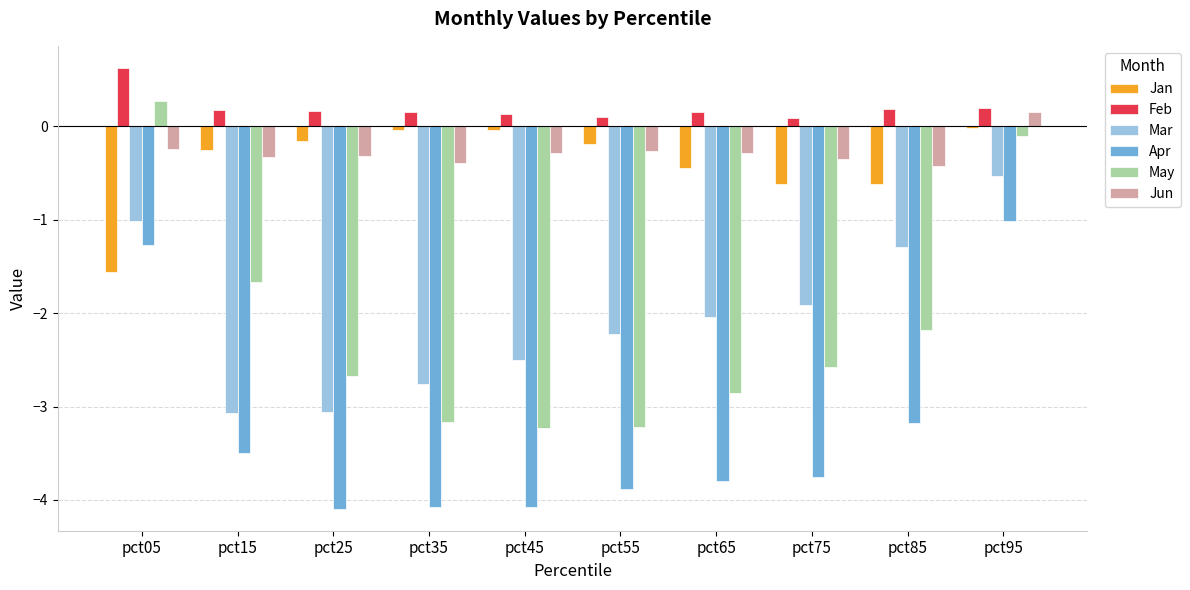

What is the average value of the Mar series?

-2.0